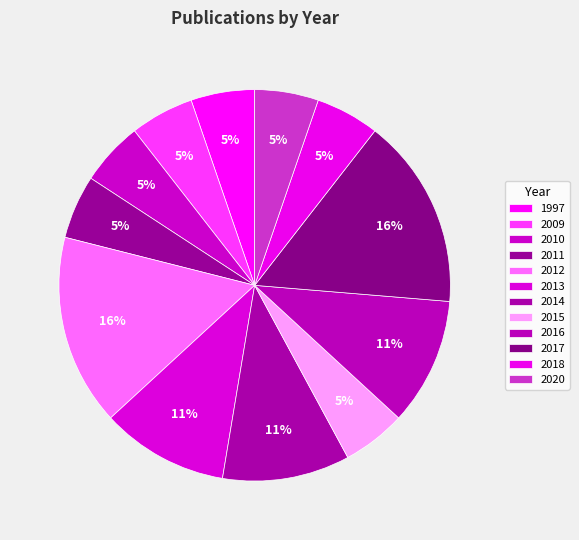

What is the change in value from 2013 to 2018?

-1